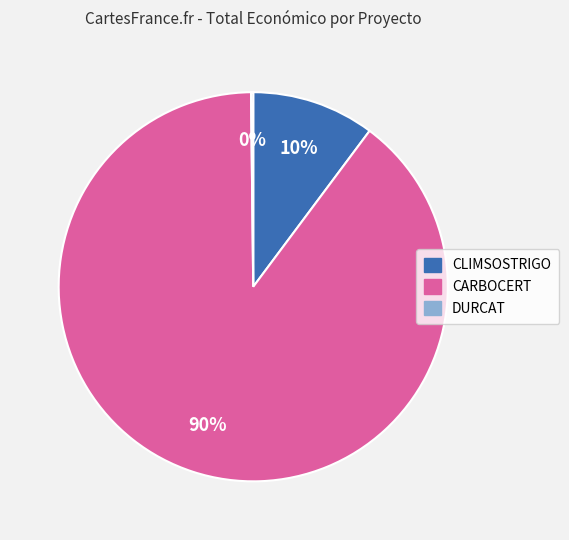

Which slice is the largest?

CARBOCERT